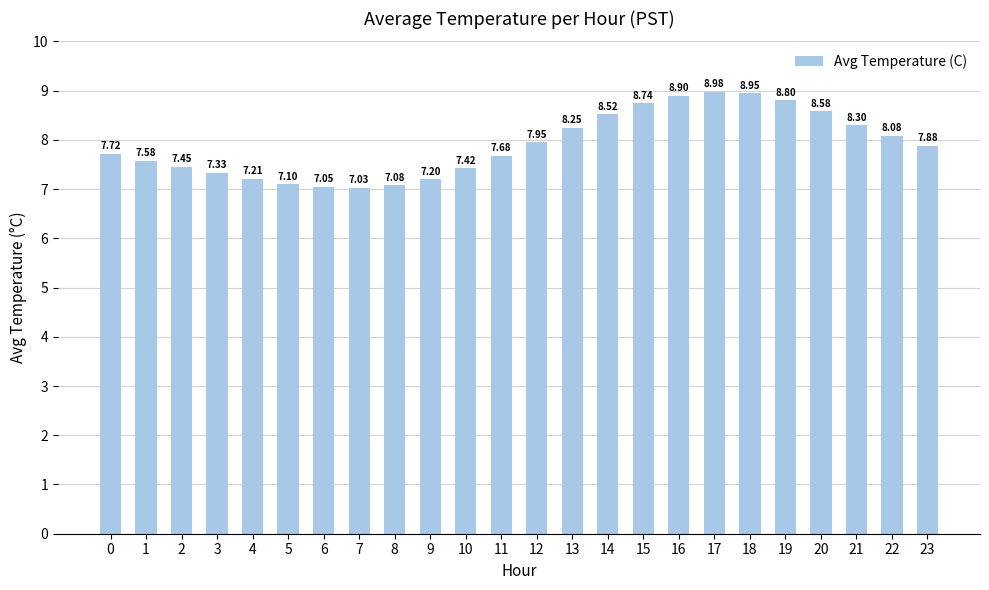

What is the sum of all values?

189.8